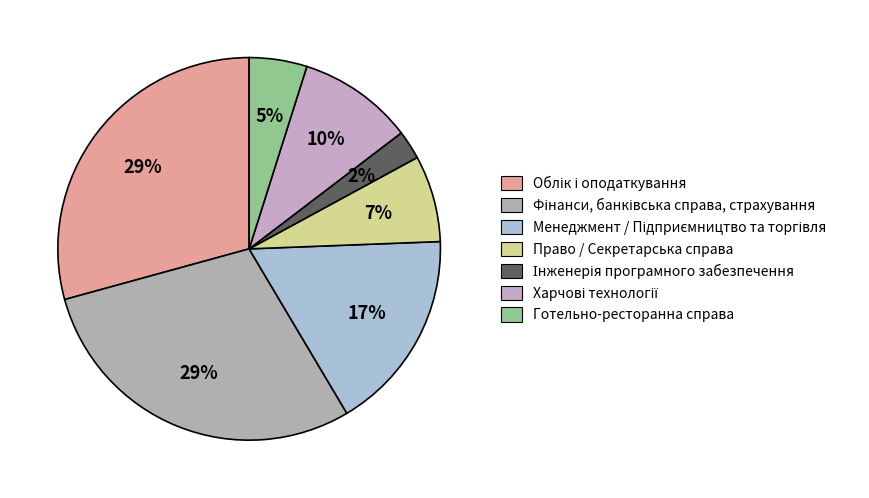

What percentage is the Право / Секретарська справа slice, to the nearest percent?

7%